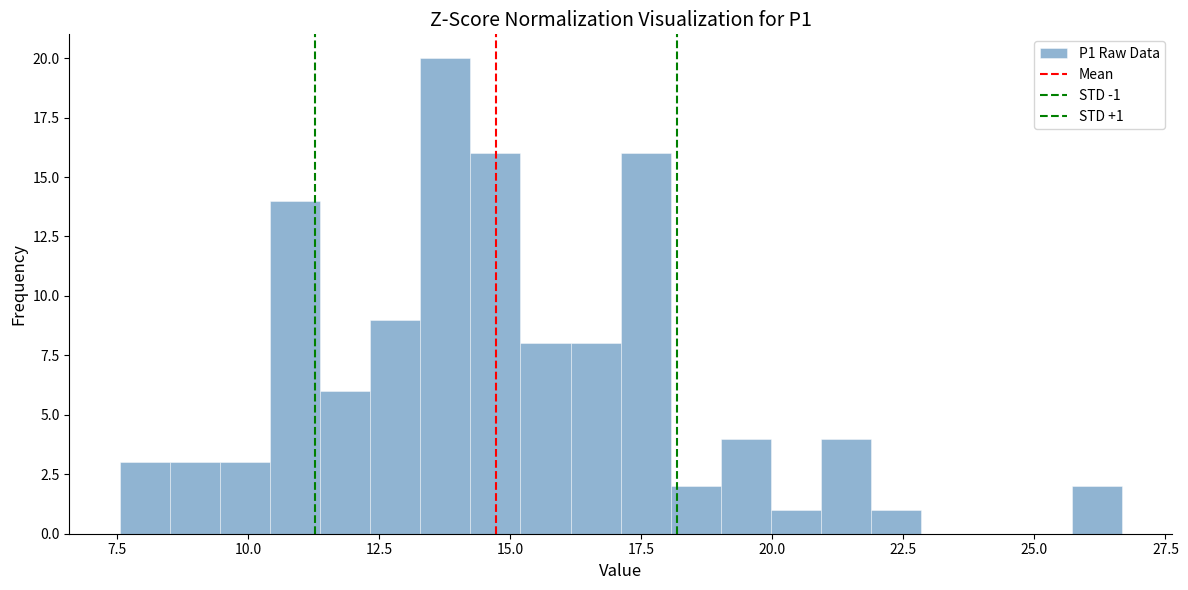

Around what value on the x-axis is the tallest bar? Give the approximate position of its centre, as read against the axis.

14.0